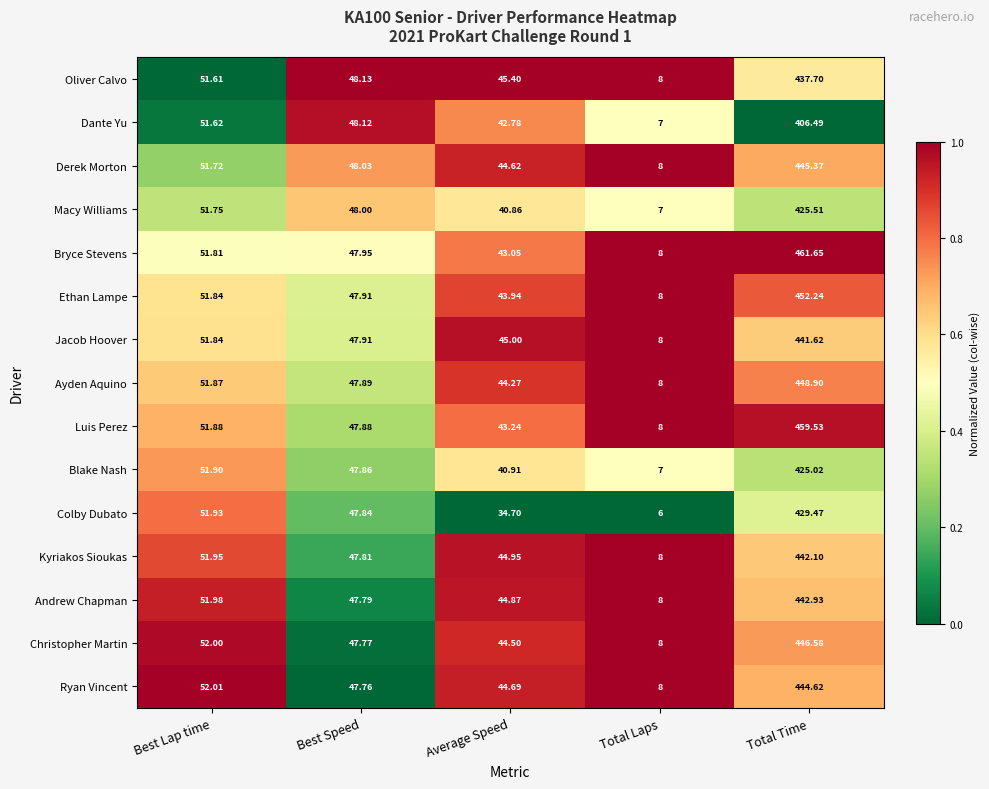

At which category is the sum across all series the highest?

Total Time